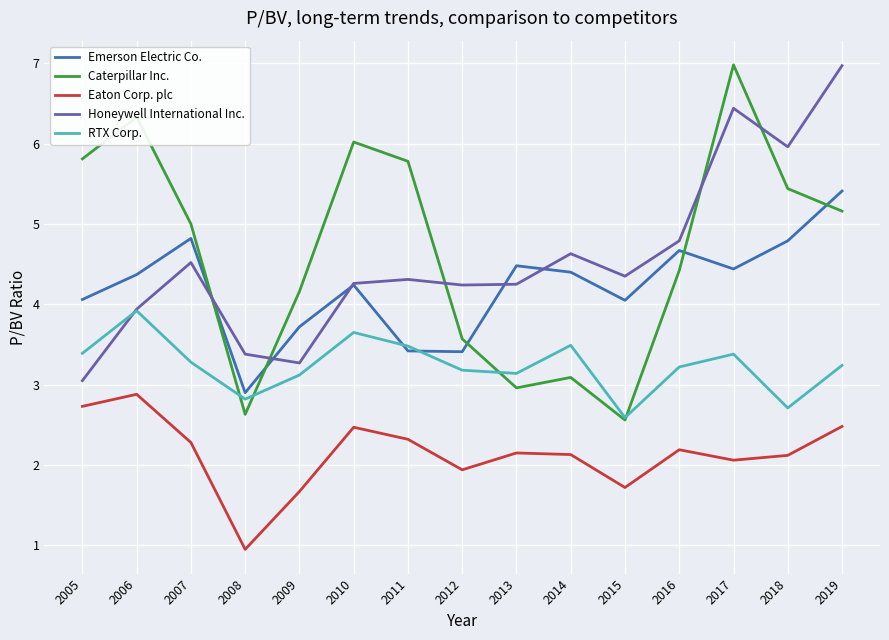

At which label does Caterpillar Inc. reach its peak?

2017